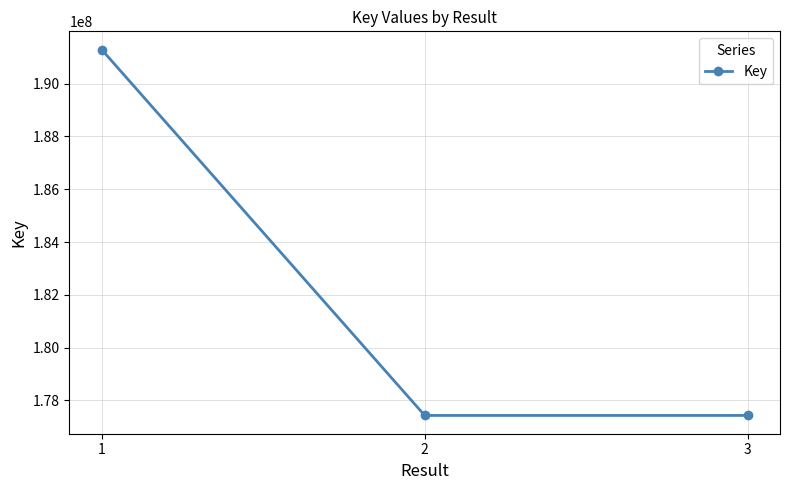

Approximately how many times larger is the value at 2 compared to 3?

1.0